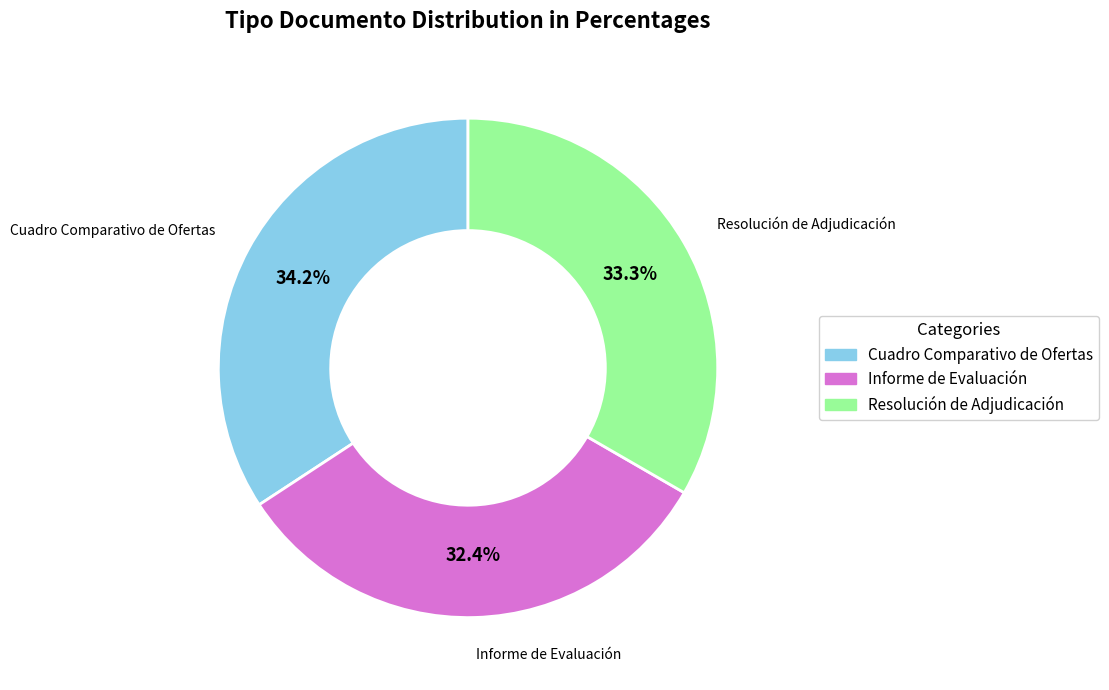

What is the total percentage of Cuadro Comparativo de Ofertas and Resolución de Adjudicación?

67.6%